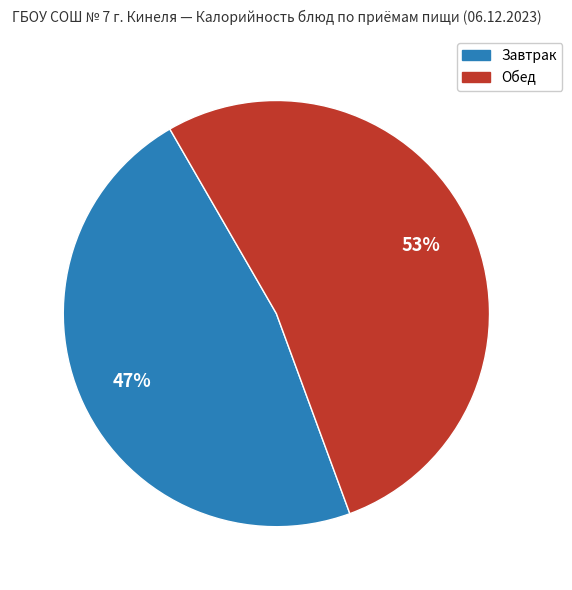

How many segments does this pie chart have?

2